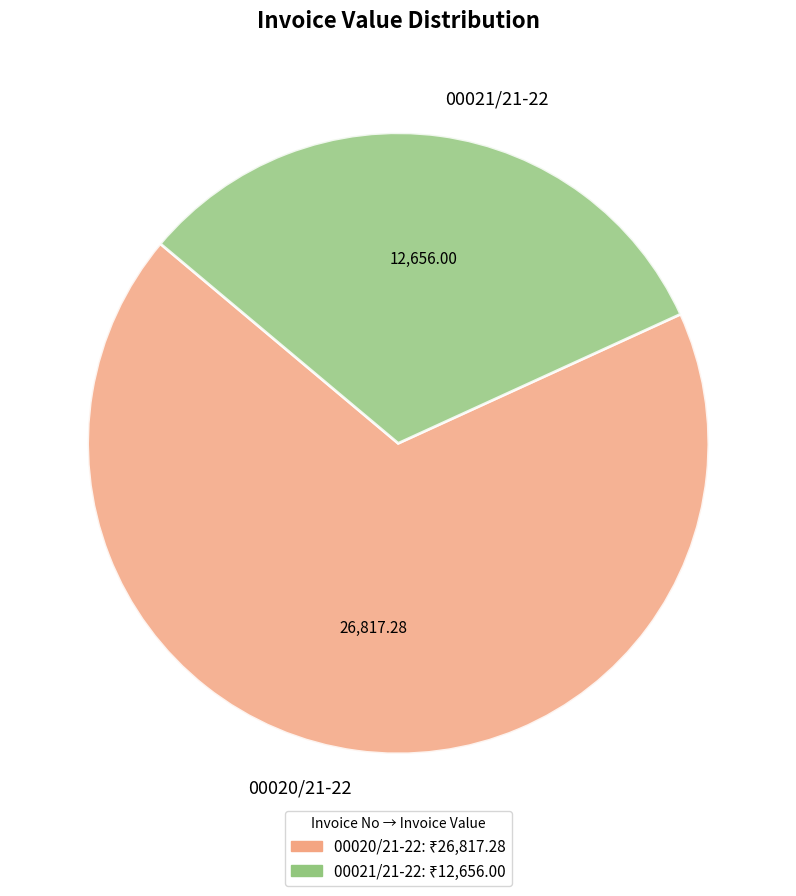

Is it true that 00021/21-22 is 44% of the pie?

False